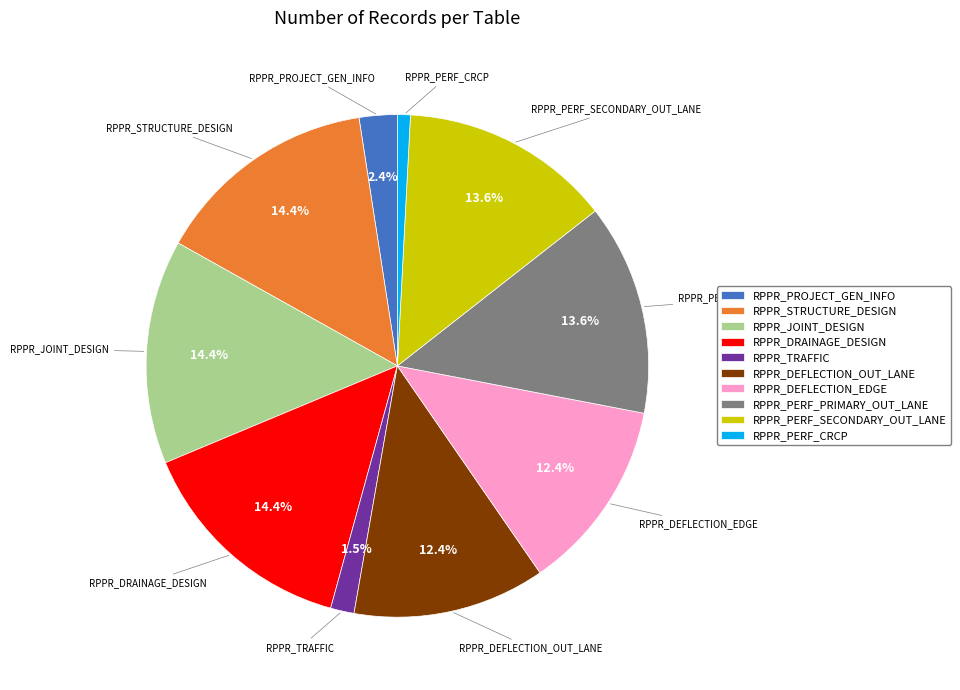

To the nearest percent, what portion does RPPR_PERF_CRCP represent?

1%